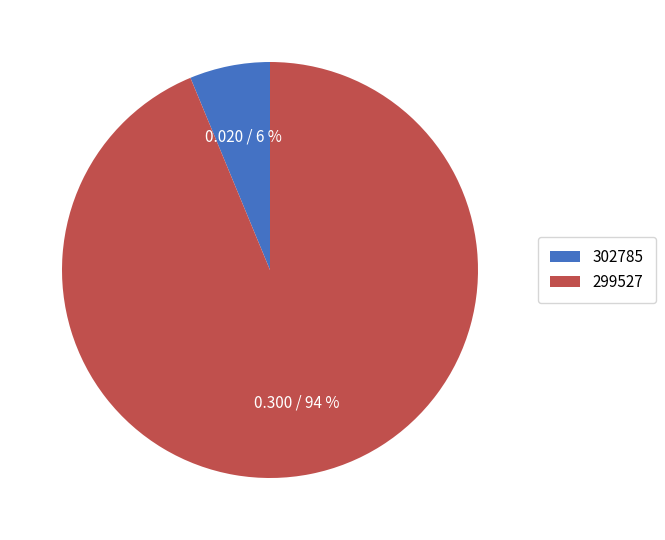

How many slices are in this pie chart?

2